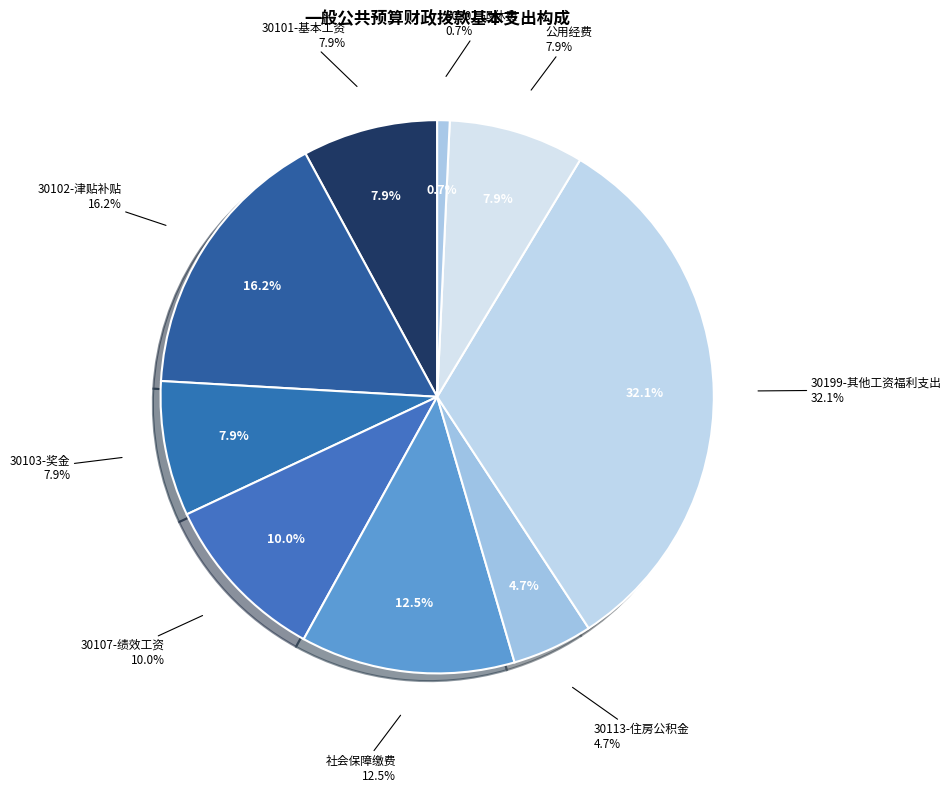

Rank the categories by value from highest to lowest.

30199-其他工资福利支出, 30102-津贴补贴, 社会保障缴费, 30107-绩效工资, 公用经费, 30101-基本工资, 30103-奖金, 30113-住房公积金, 30302-退休费